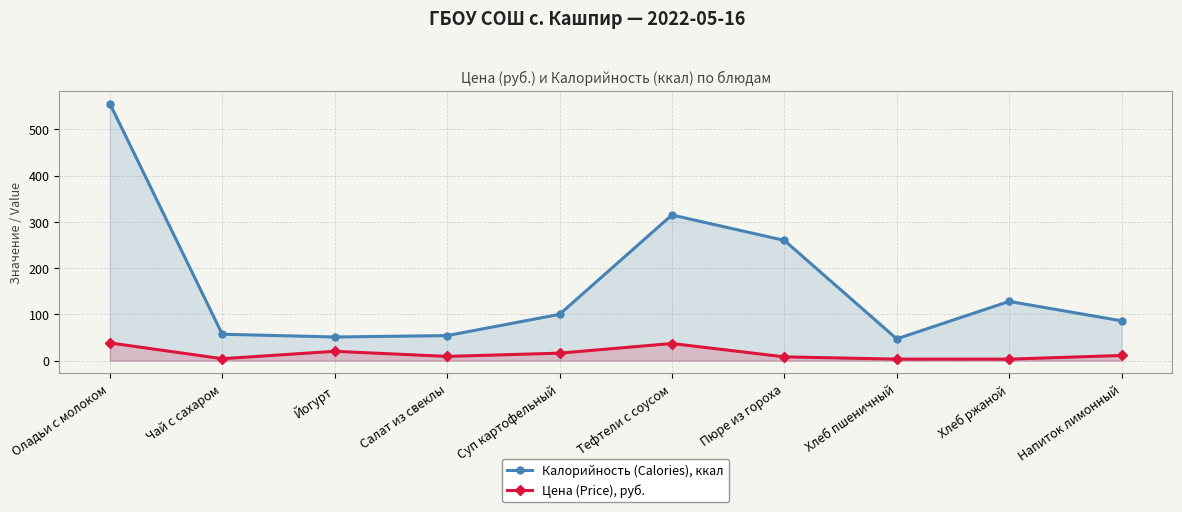

What is the total value across all series at Пюре из гороха?

268.0